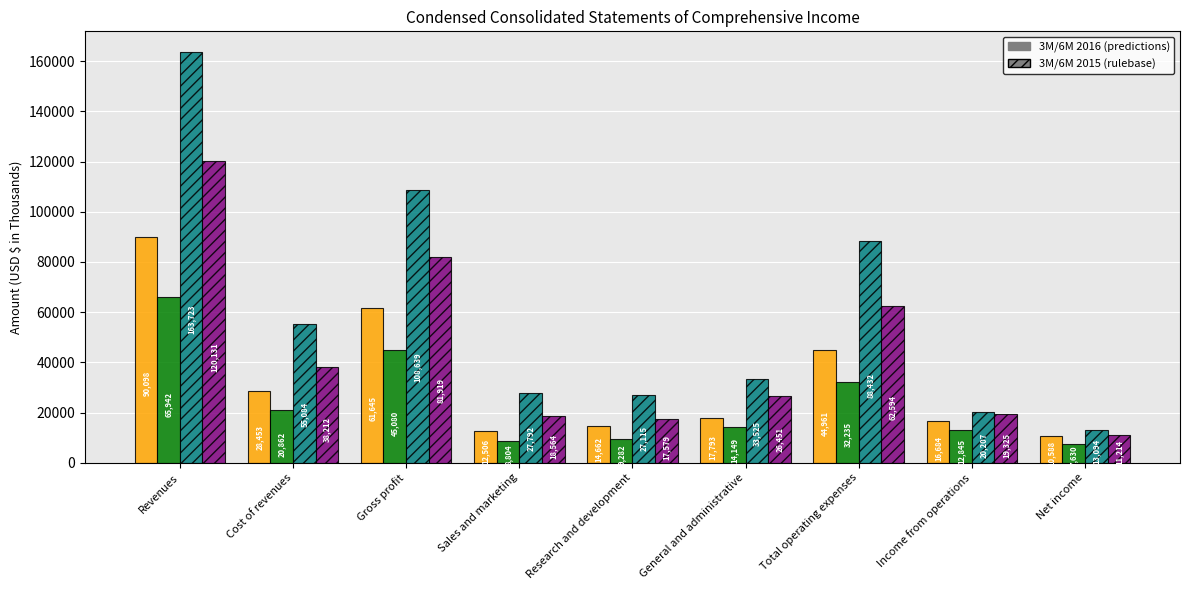

At which category is the sum across all series the highest?

Revenues